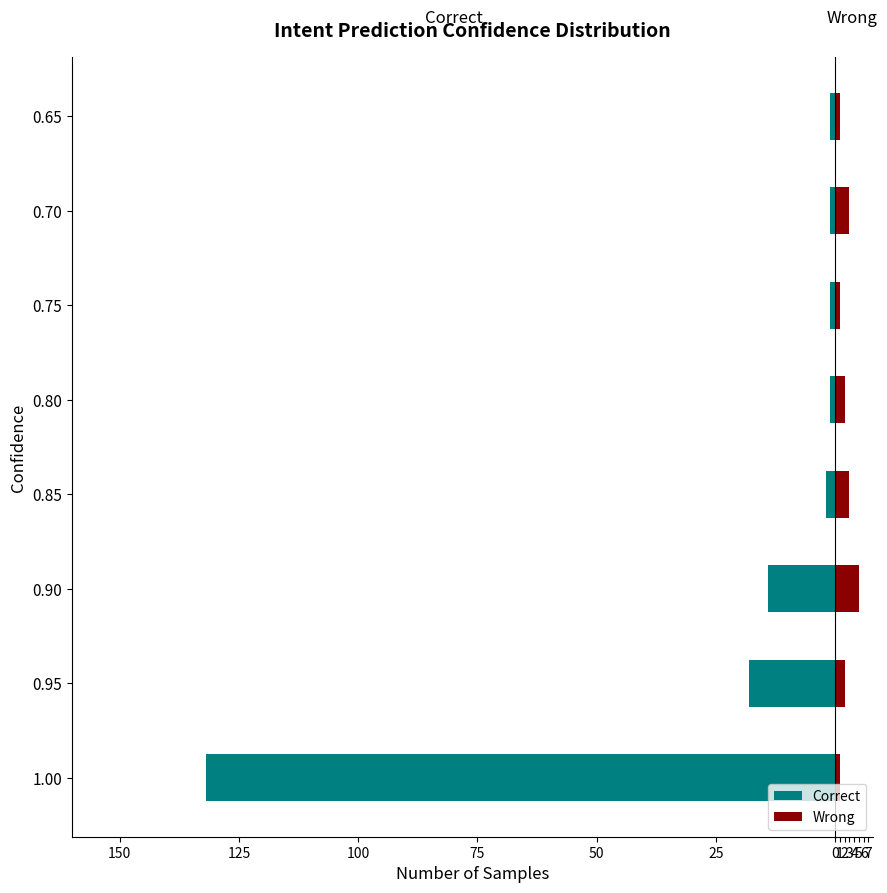

What is the minimum value for Correct?

-132